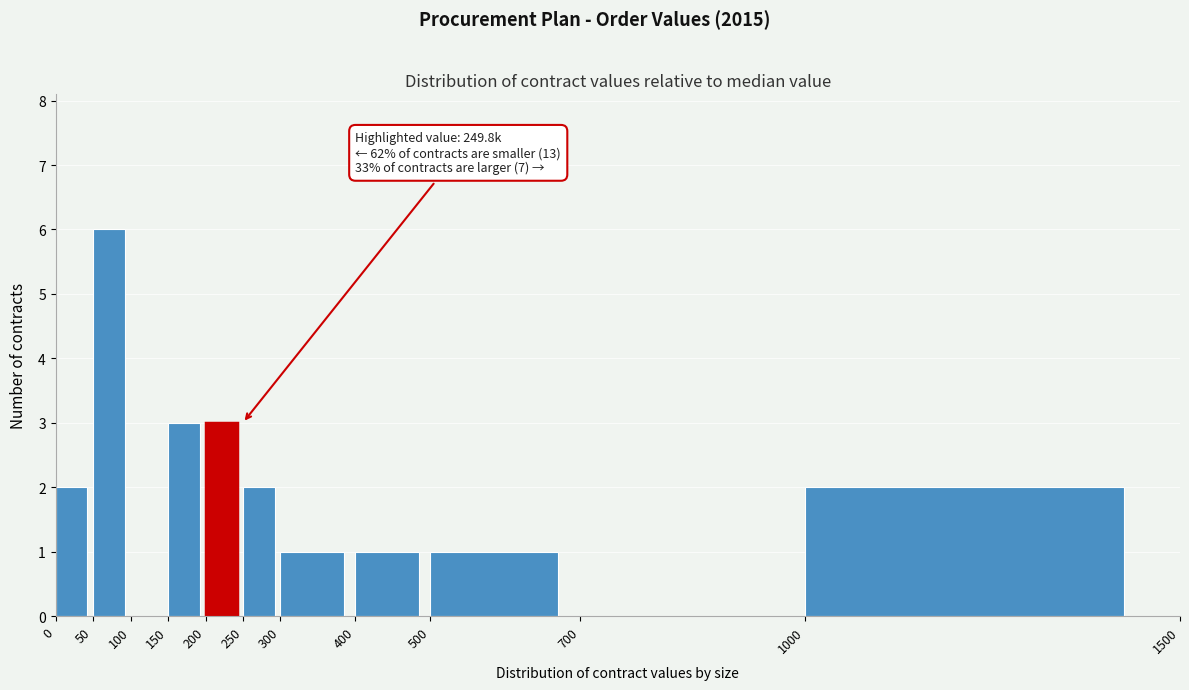

Over which range of the x-axis is the bar tallest?

50 to 100